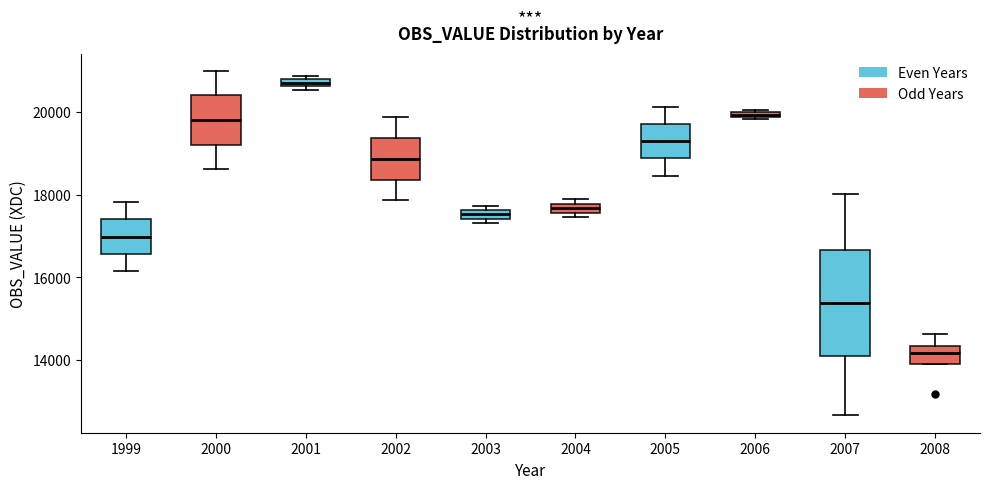

Which box's median line is the highest?

2001